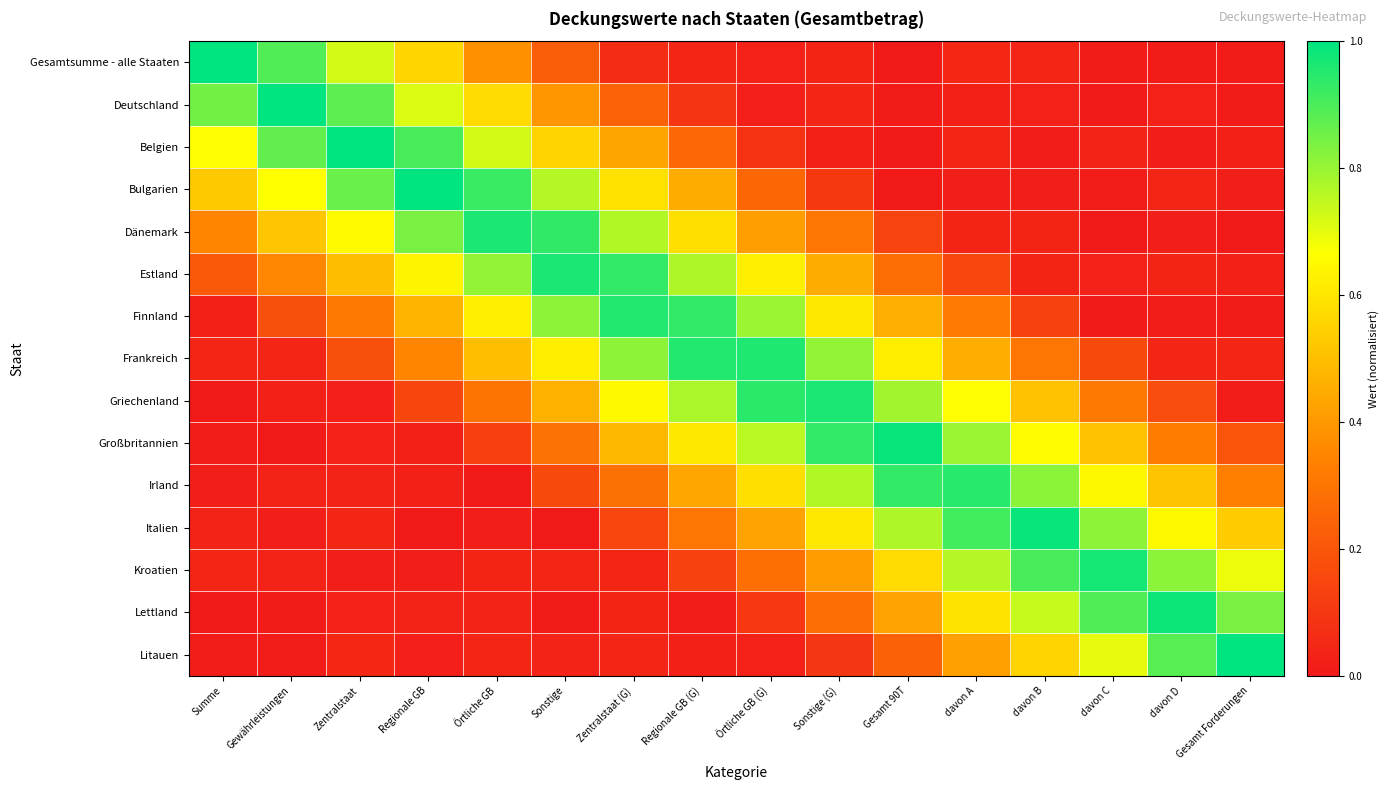

Rank the series at Zentralstaat (G) from lowest to highest value.

Lettland, Litauen, Kroatien, Gesamtsumme - alle Staaten, Italien, Deutschland, Irland, Belgien, Großbritannien, Bulgarien, Griechenland, Dänemark, Frankreich, Estland, Finnland